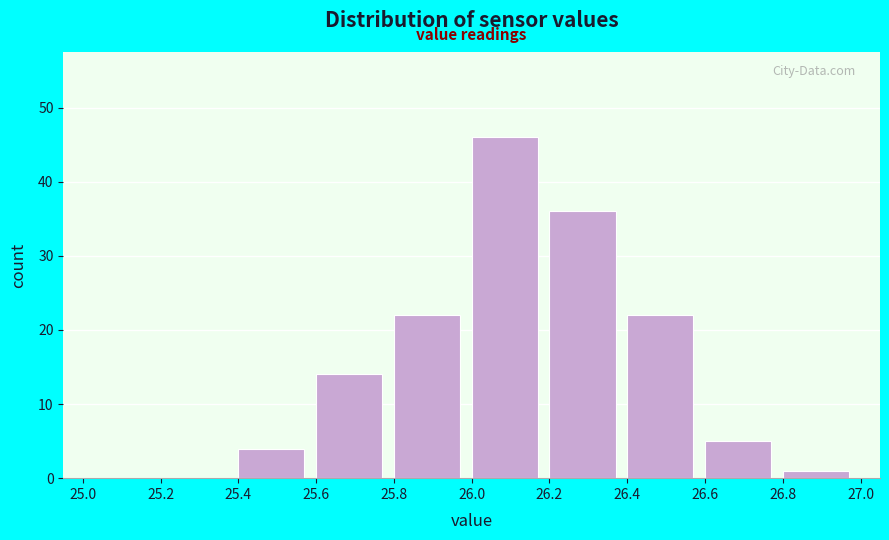

How tall is the bar that spans 25.8 to 26.0 on the x-axis? The values are not printed on the chart, so give them approximately, as read against the axis.

22